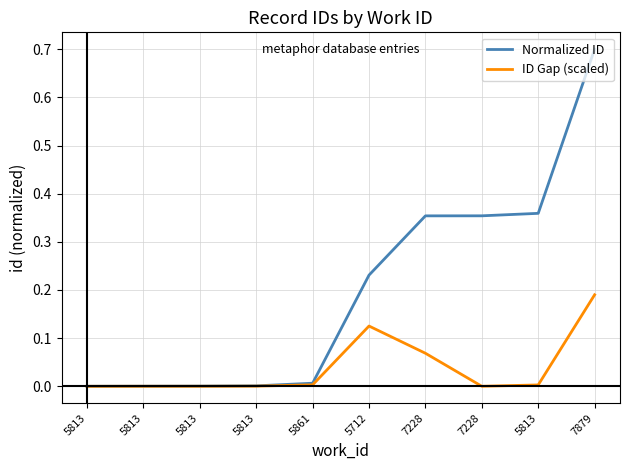

True or false: Normalized ID has more than 2 interior local peaks.

False